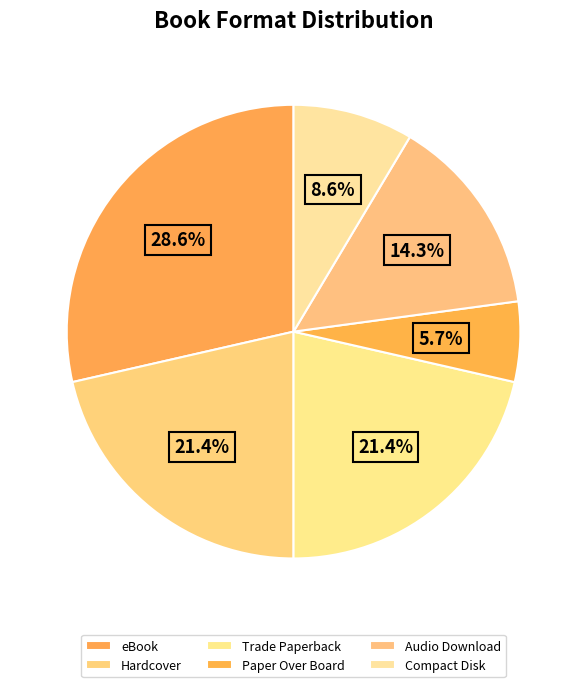

Which slice is the largest?

eBook